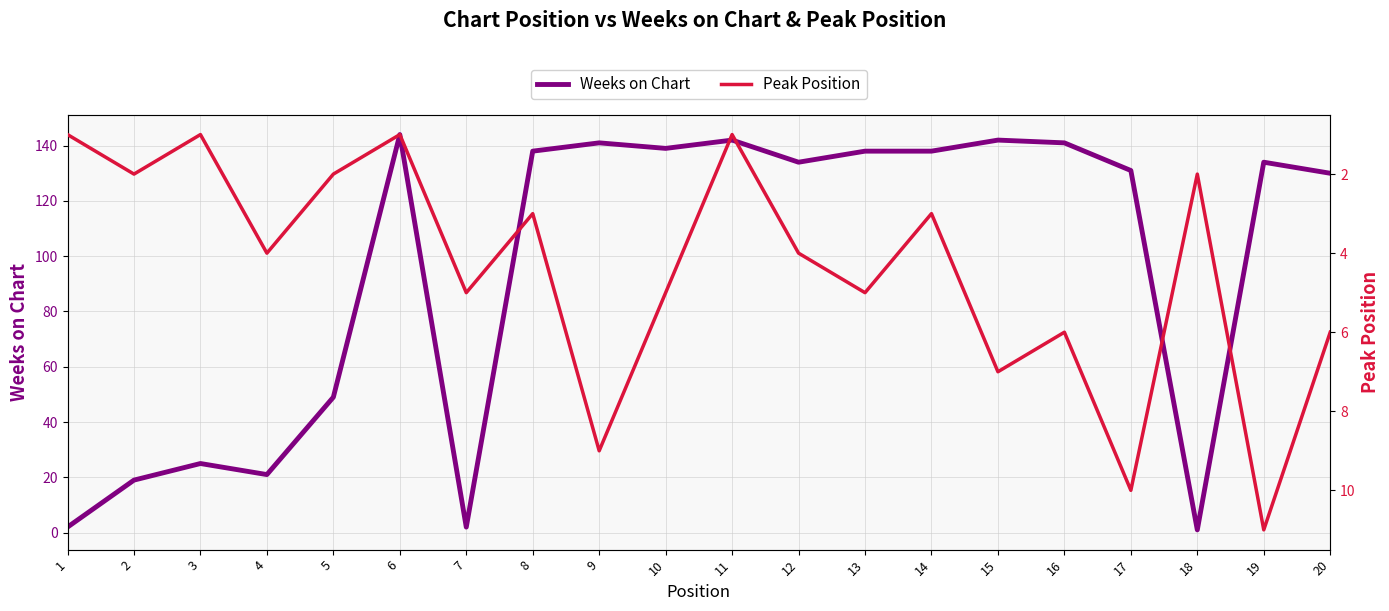

At which category is the sum across all series the highest?

9